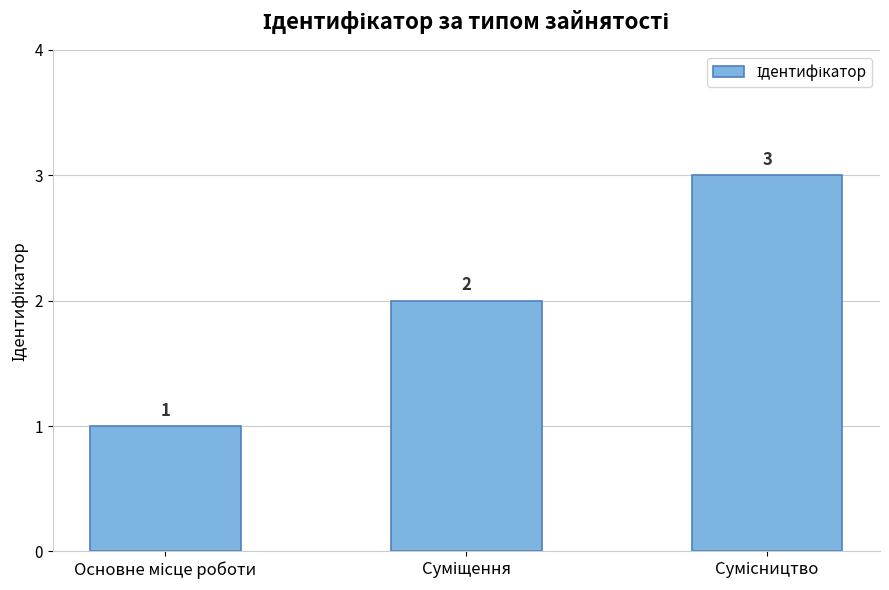

How many data points does each series have?

3